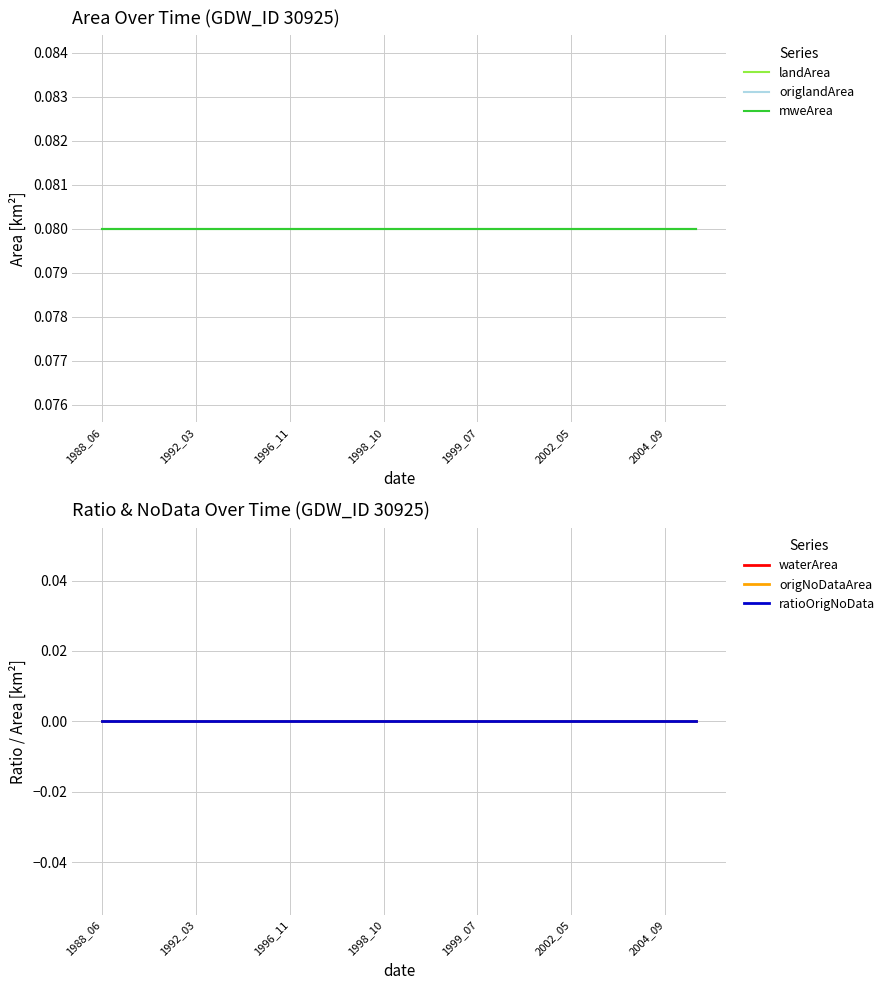

The mweArea series shows 0.0 at 1988_06. True or false?

False